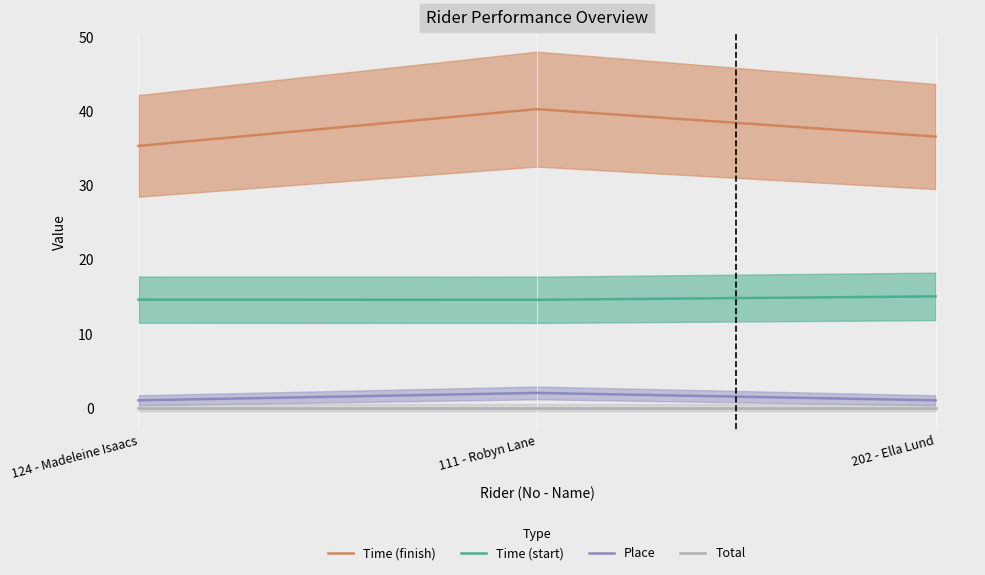

Rank the categories by Total value from lowest to highest.

124 - Madeleine Isaacs, 111 - Robyn Lane, 202 - Ella Lund